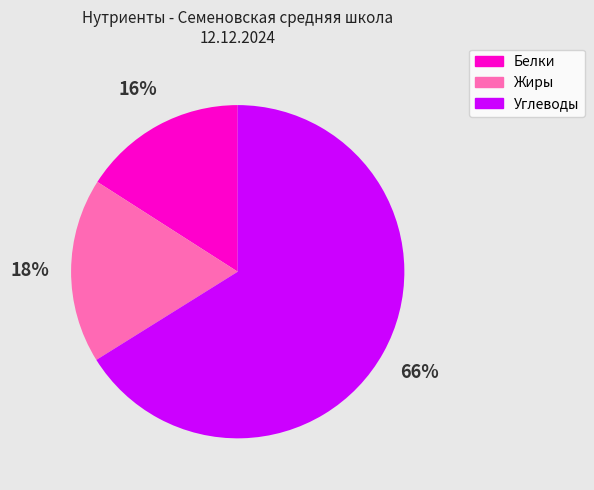

What is the ratio of the value at Белки to the value at Жиры?

0.9